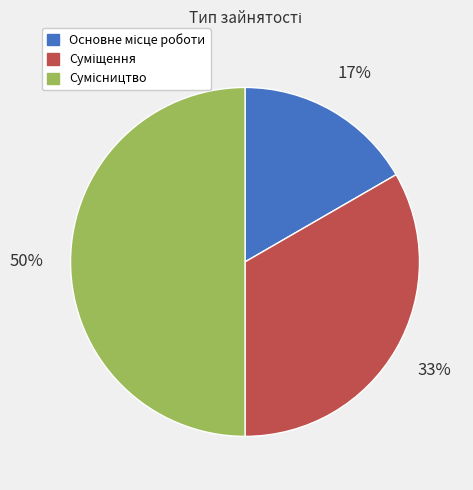

To the nearest percent, what is the difference between the largest and smallest slice percentages?

33%